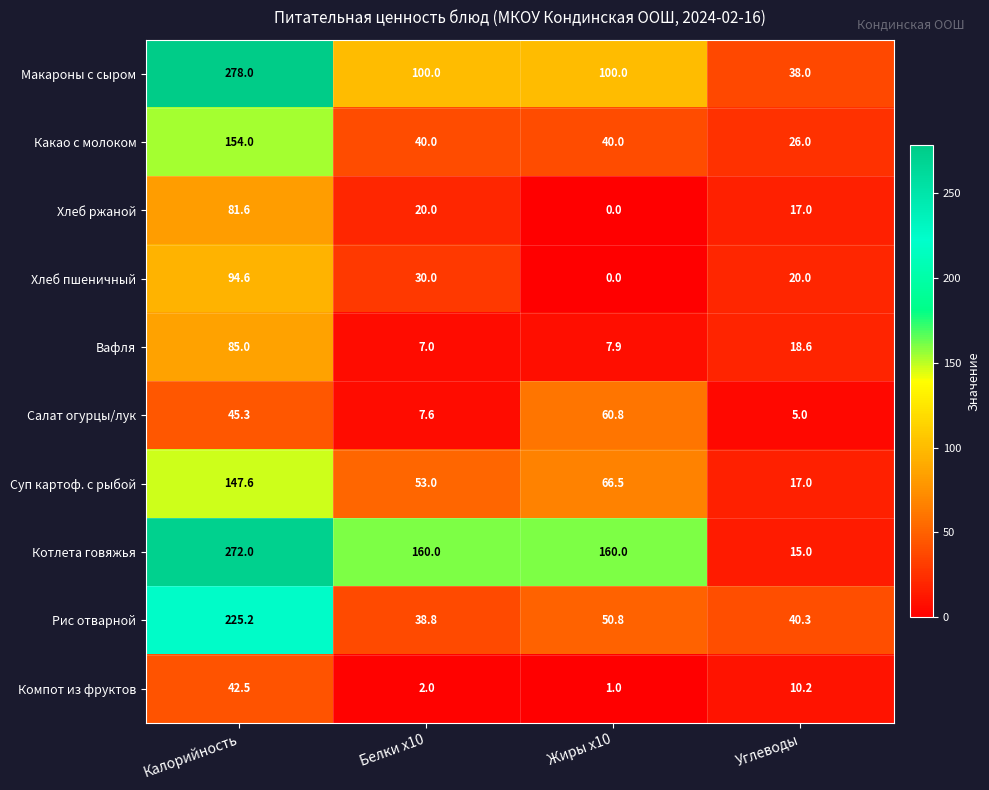

What is the highest value of the Рис отварной series?

225.2